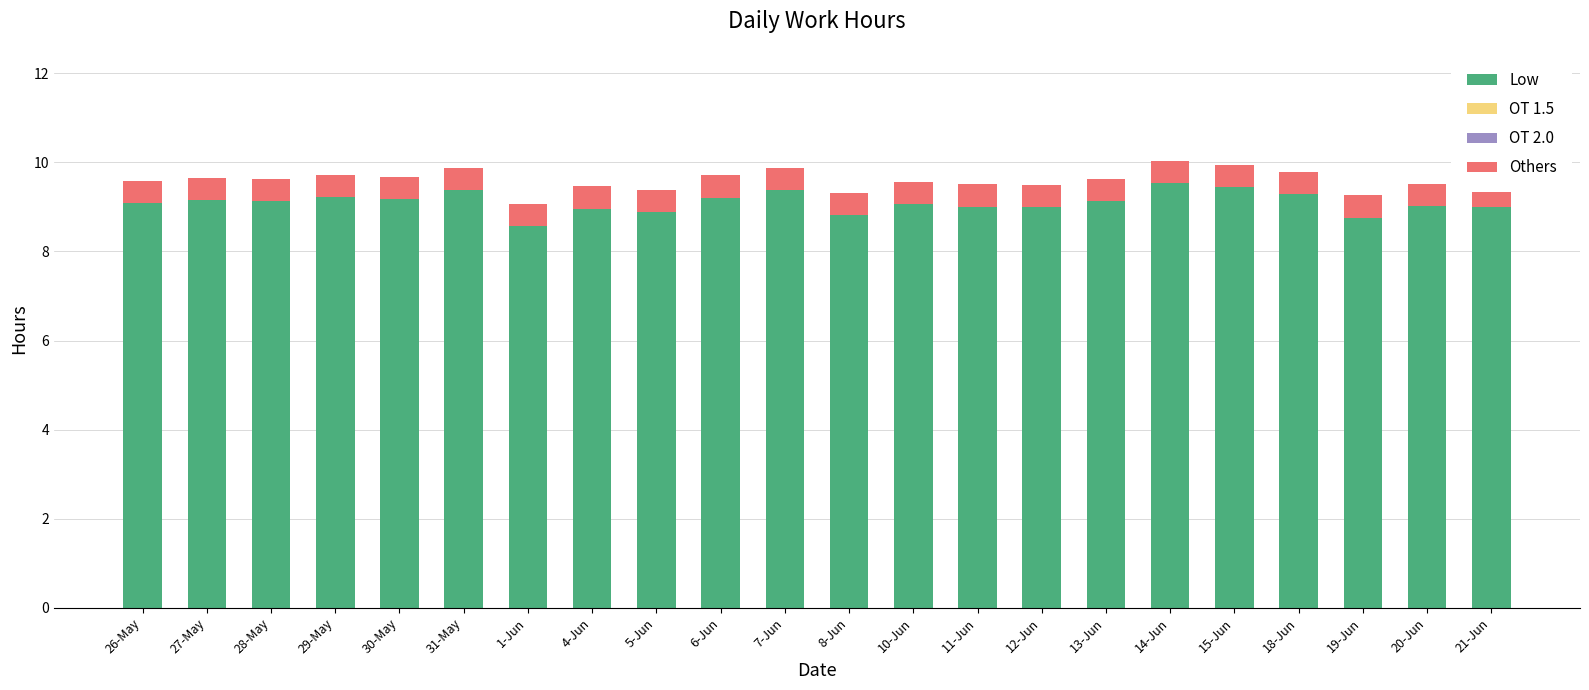

Where is OT 2.0 nearest to the value 0?

26-May